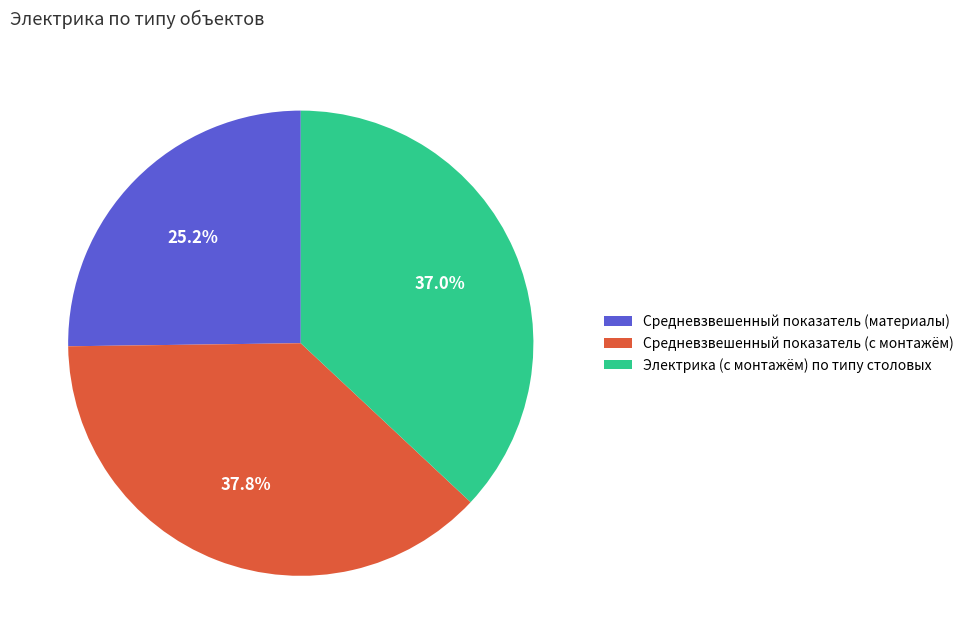

True or false: Средневзвешенный показатель (материалы) accounts for 25% of the total.

True